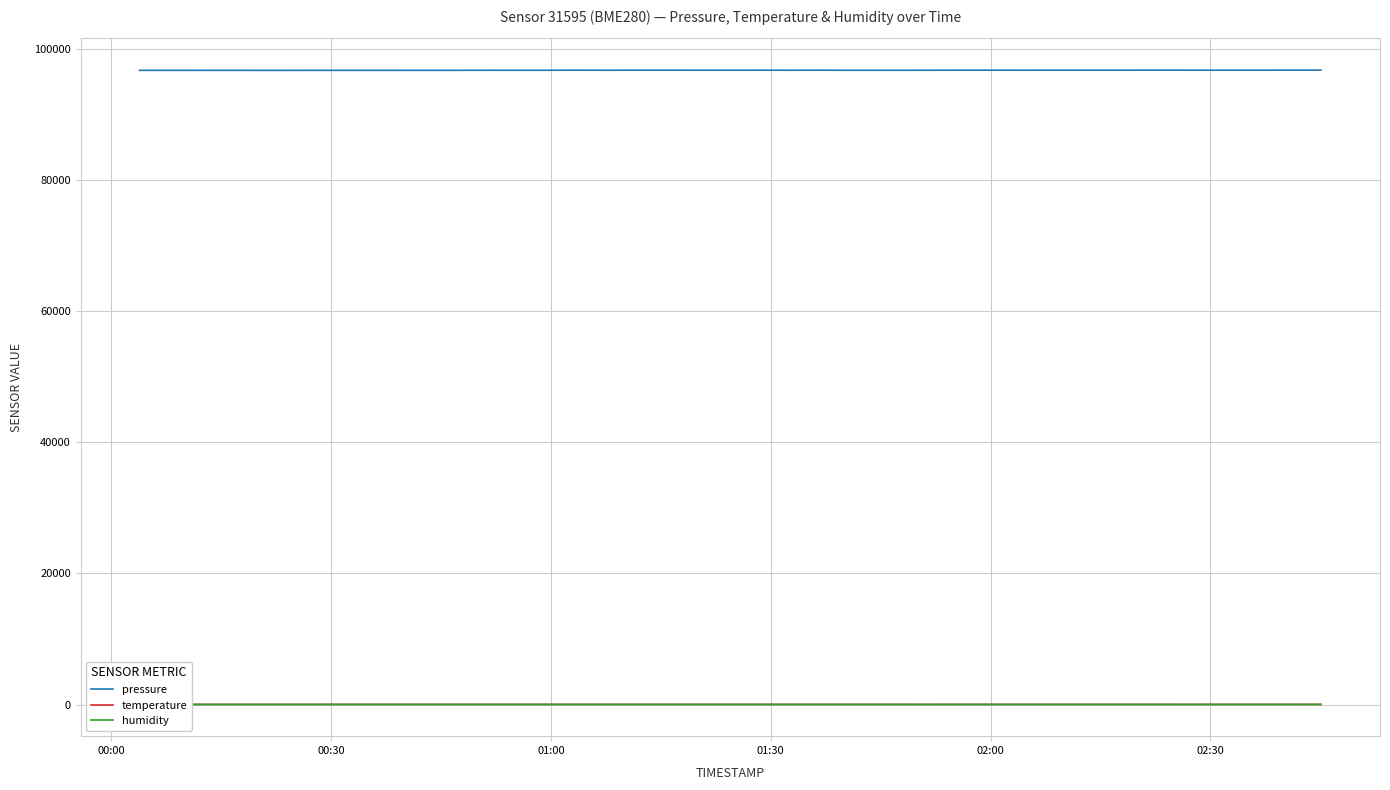

True or false: pressure and humidity intersect in this chart.

False